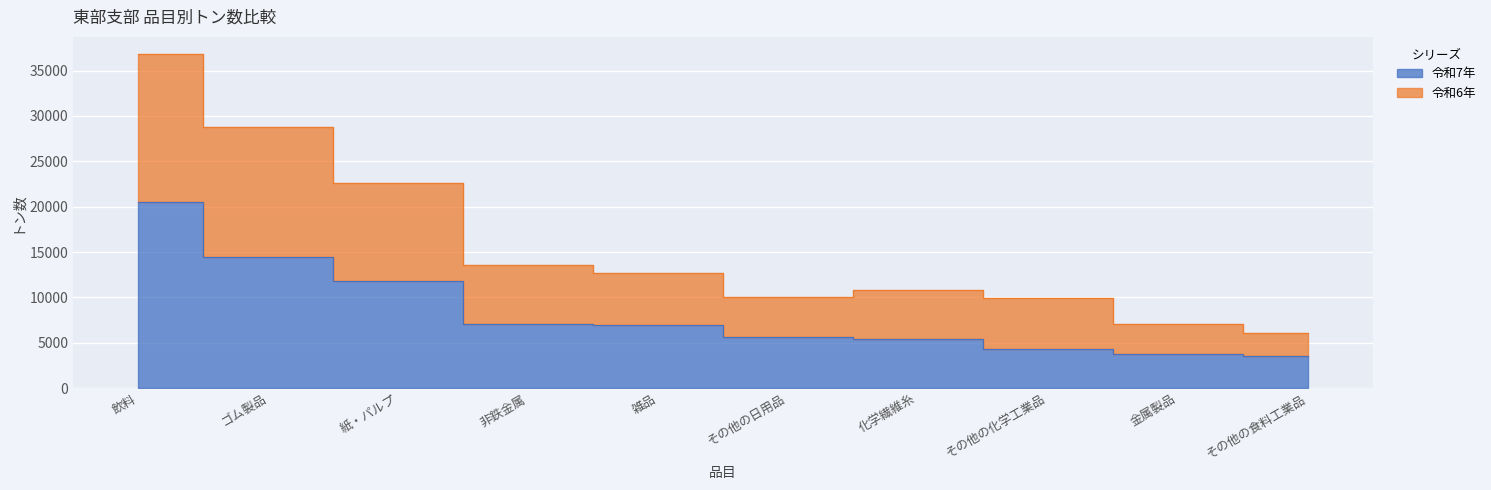

What is the sum of all 令和7年 values?

83328